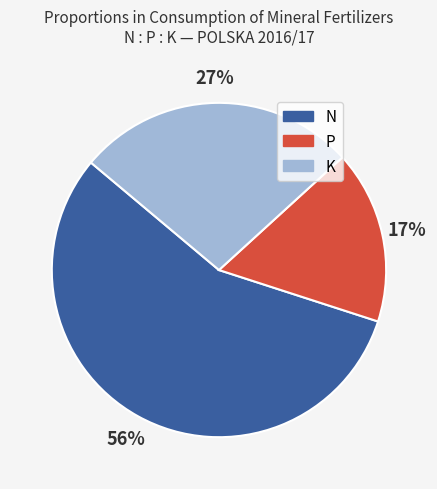

Does any single category account for the majority?

Yes